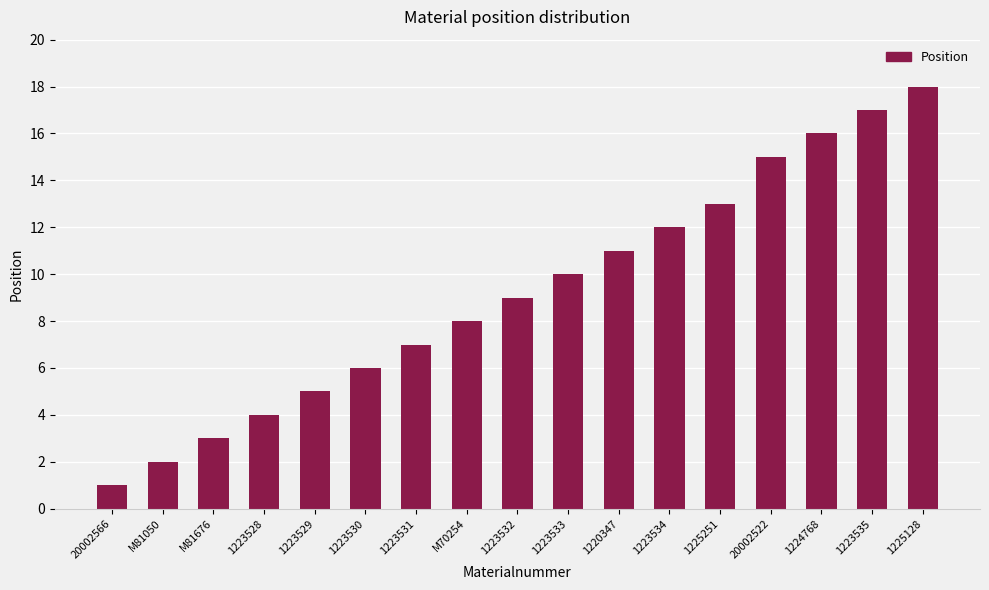

Rank the categories by value from highest to lowest.

1225128, 1223535, 1224768, 20002522, 1225251, 1223534, 1220347, 1223533, 1223532, M70254, 1223531, 1223530, 1223529, 1223528, M81676, M81050, 20002566